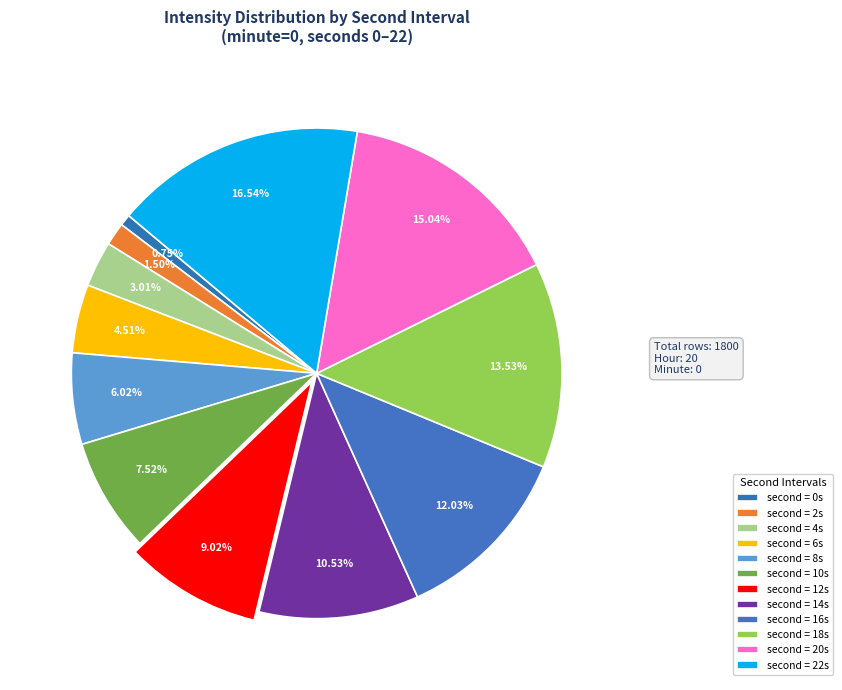

How many slices are in this pie chart?

12